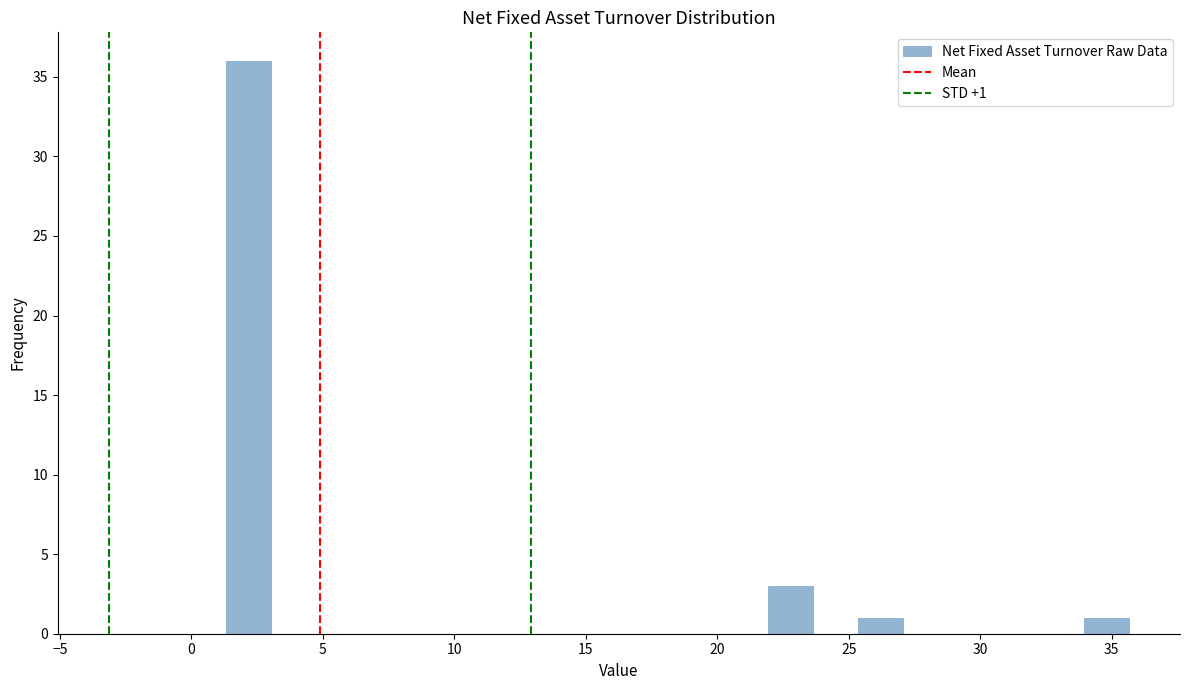

Read against the x-axis, roughly where is the centre of the tallest bar?

2.0